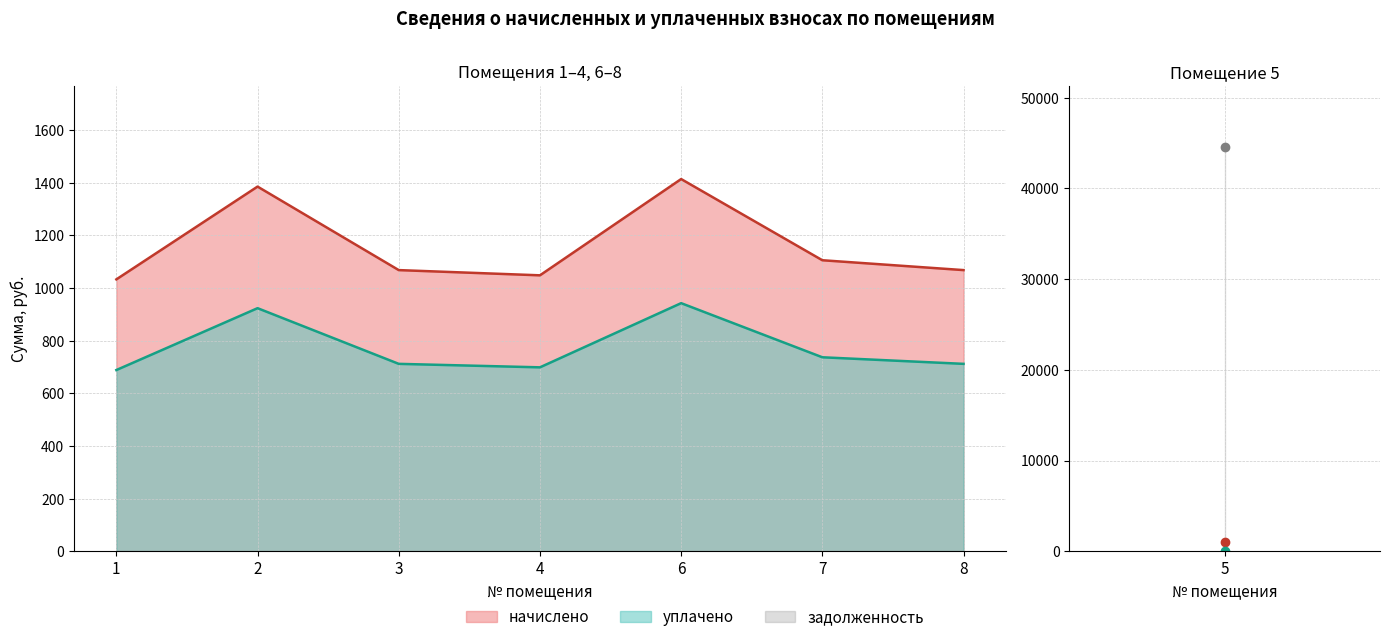

True or false: уплачено and начислено cross at least once.

False